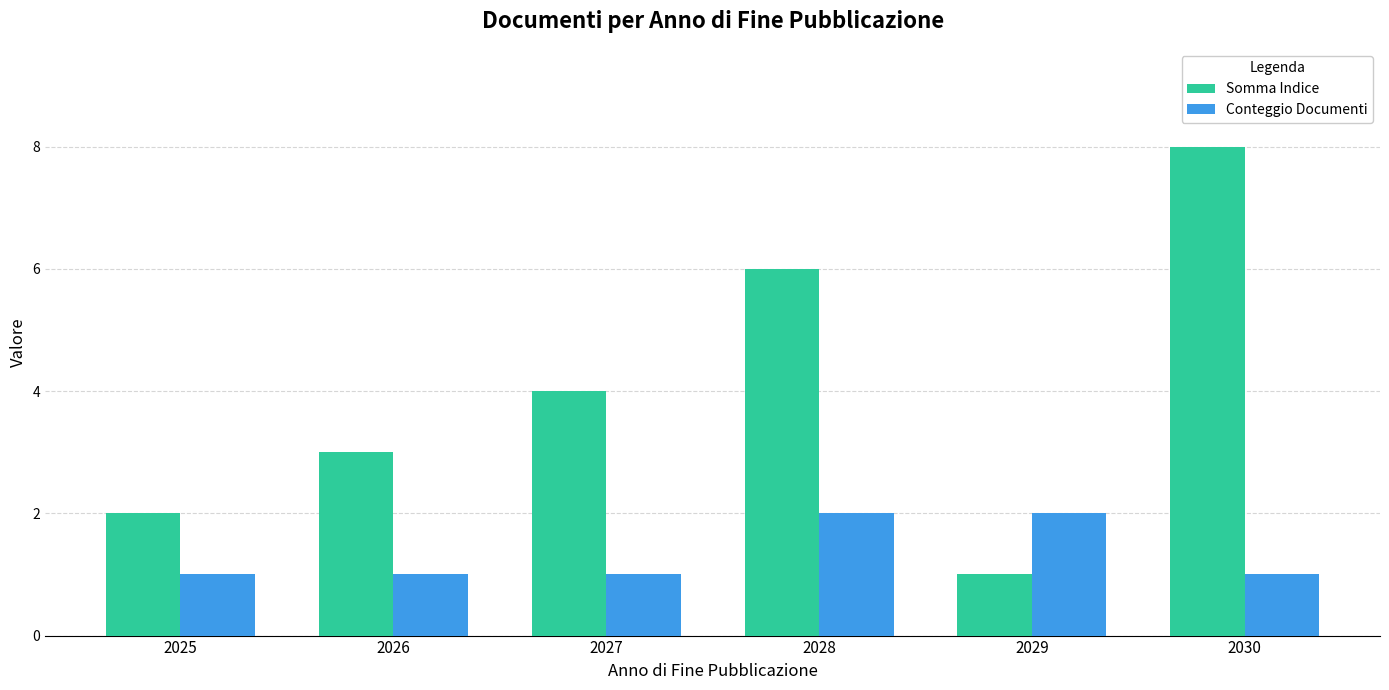

Rank the categories by Somma Indice value from lowest to highest.

2029, 2025, 2026, 2027, 2028, 2030